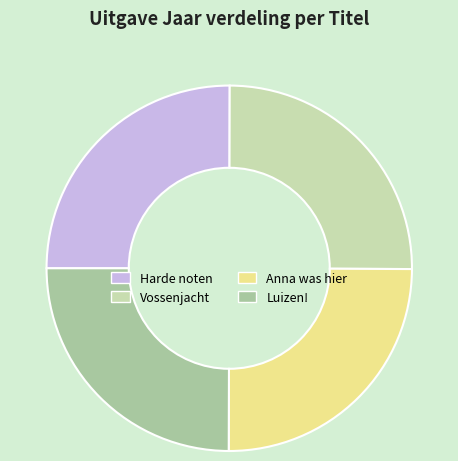

Does Anna was hier represent more than half of the total?

No